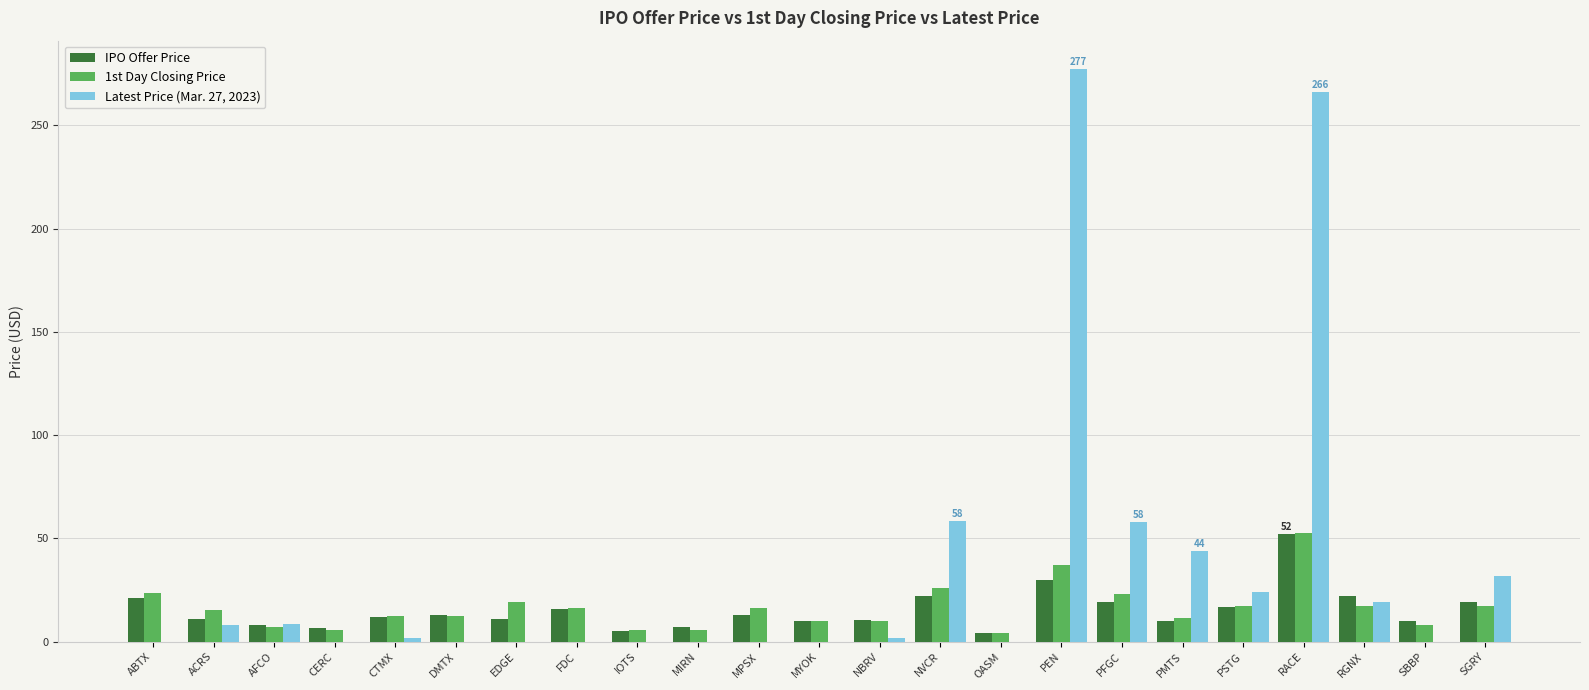

Which category has the highest value across all series?

PEN